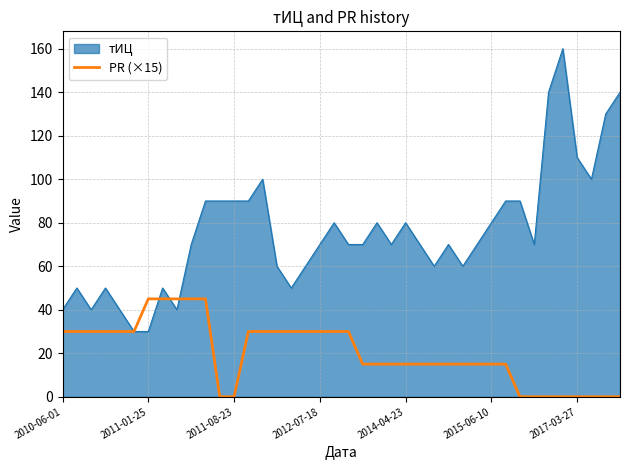

Which series has the largest total across all categories?

тИЦ